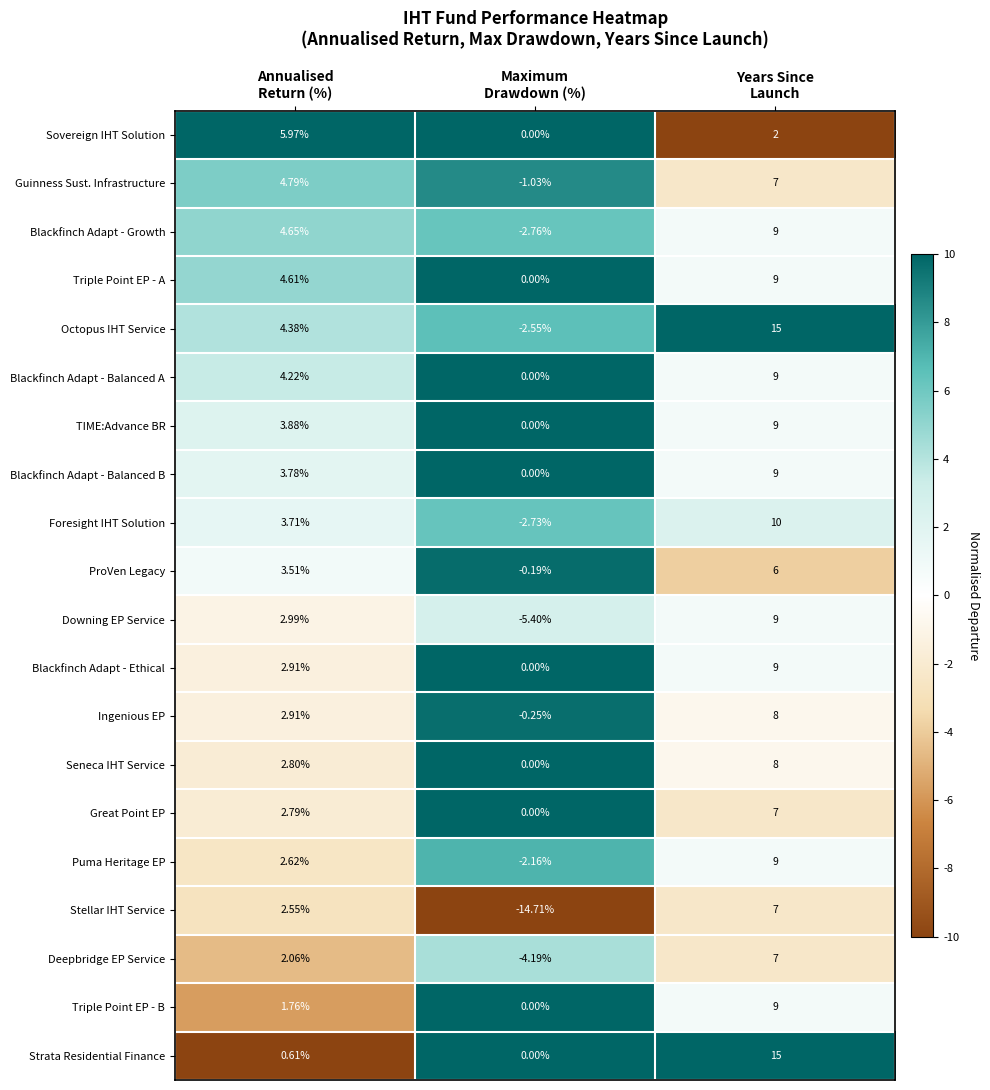

Which series has the largest total across all categories?

Octopus IHT Service